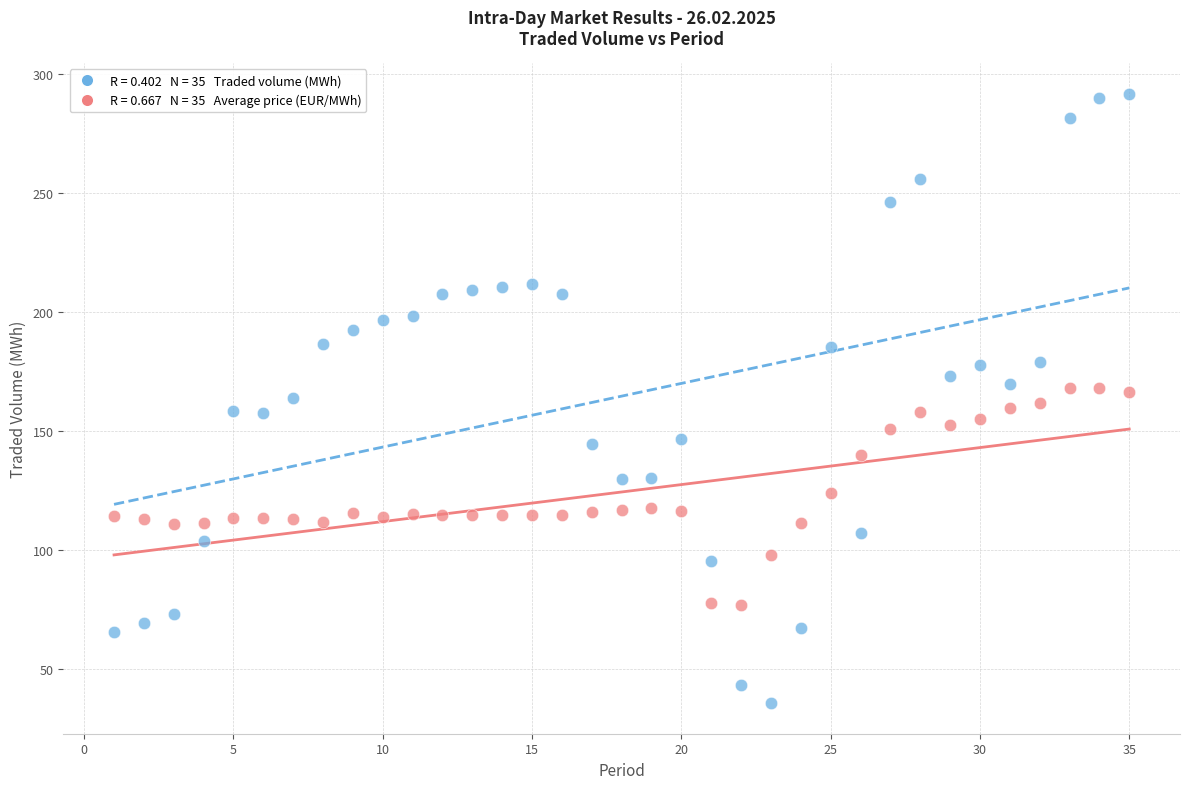

Across all data points, what is the range of Y values (max minus min)?

256.2